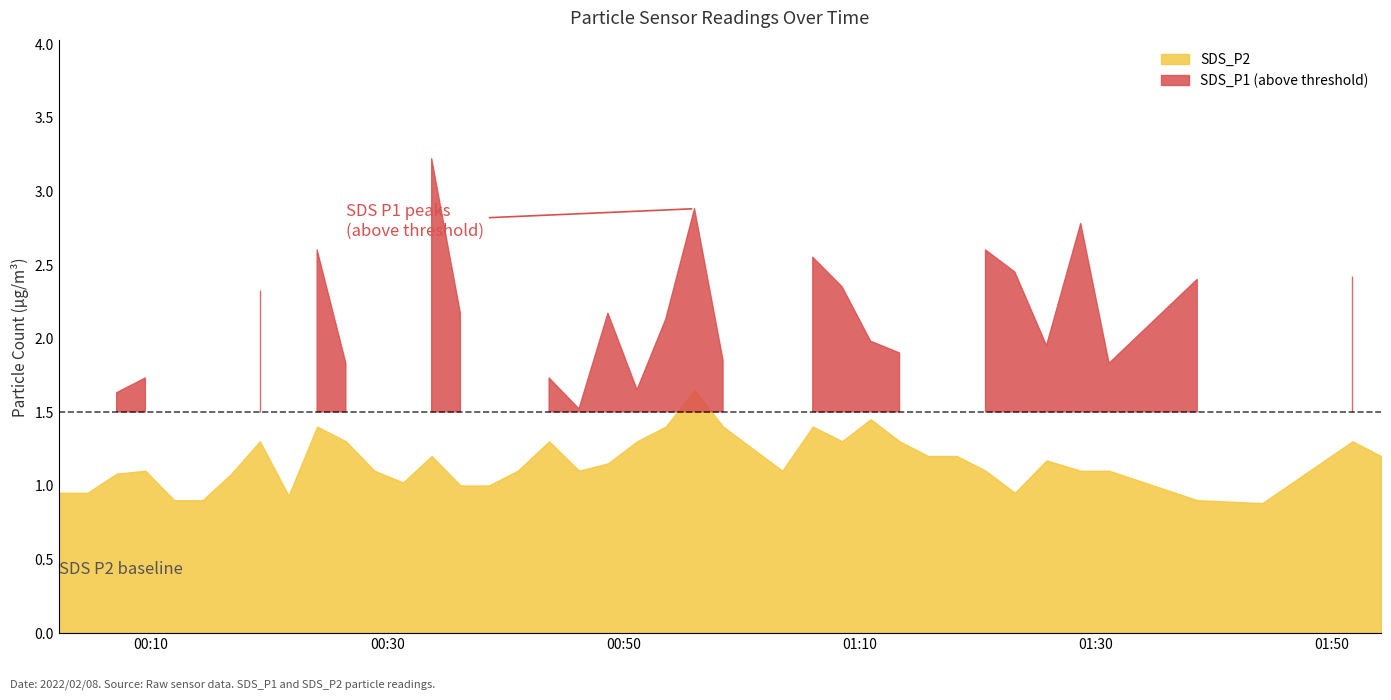

True or false: the data shows 0.4 at 13.

False